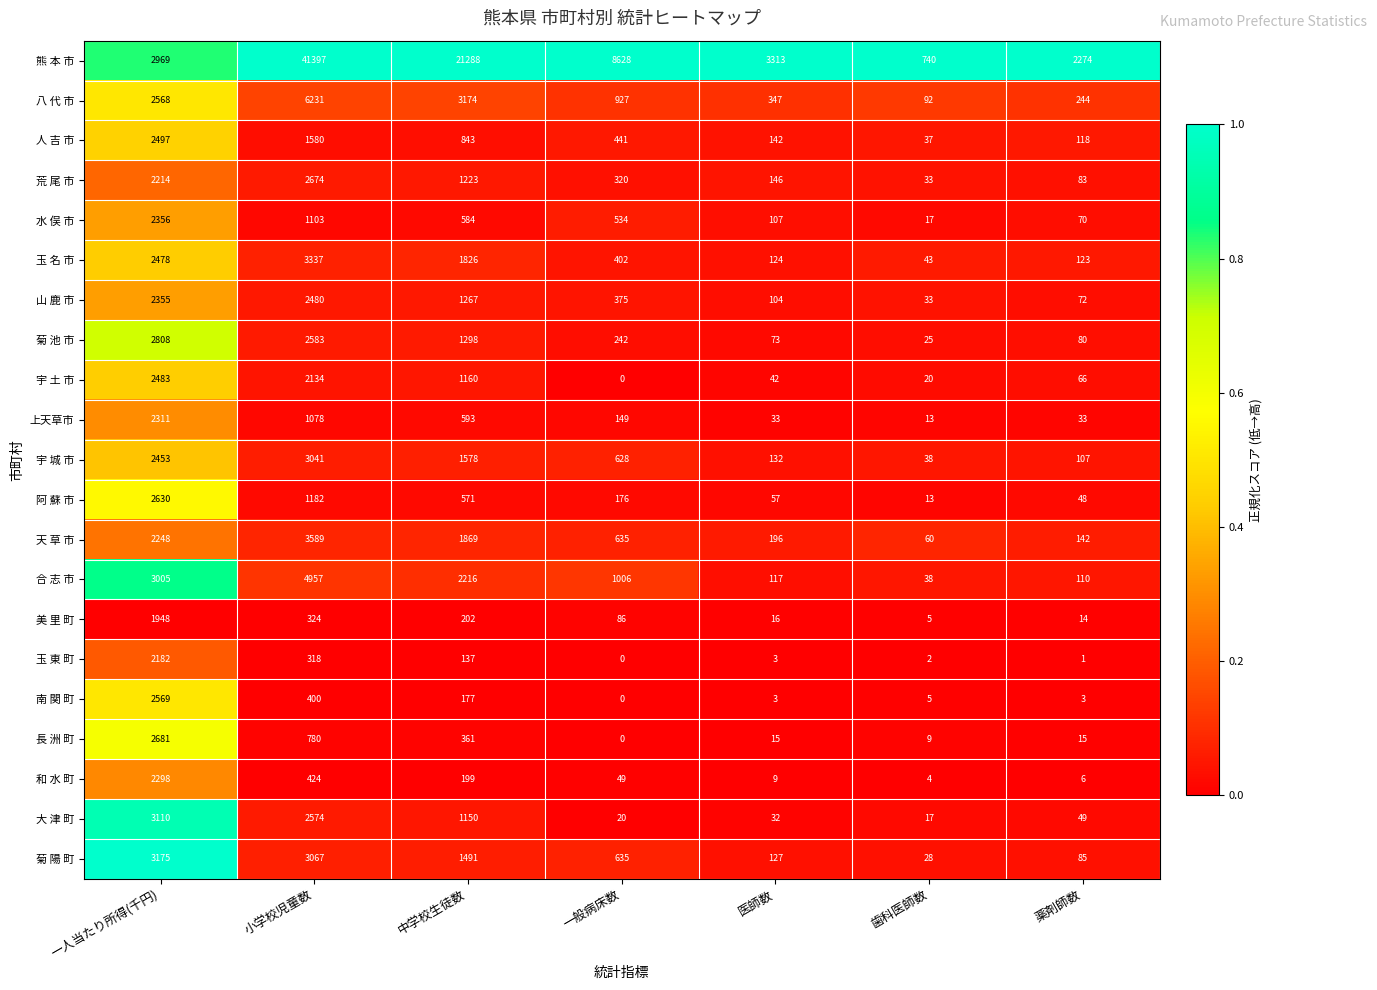

The value of 阿 蘇 市 at 薬剤師数 is 48. True or false?

True